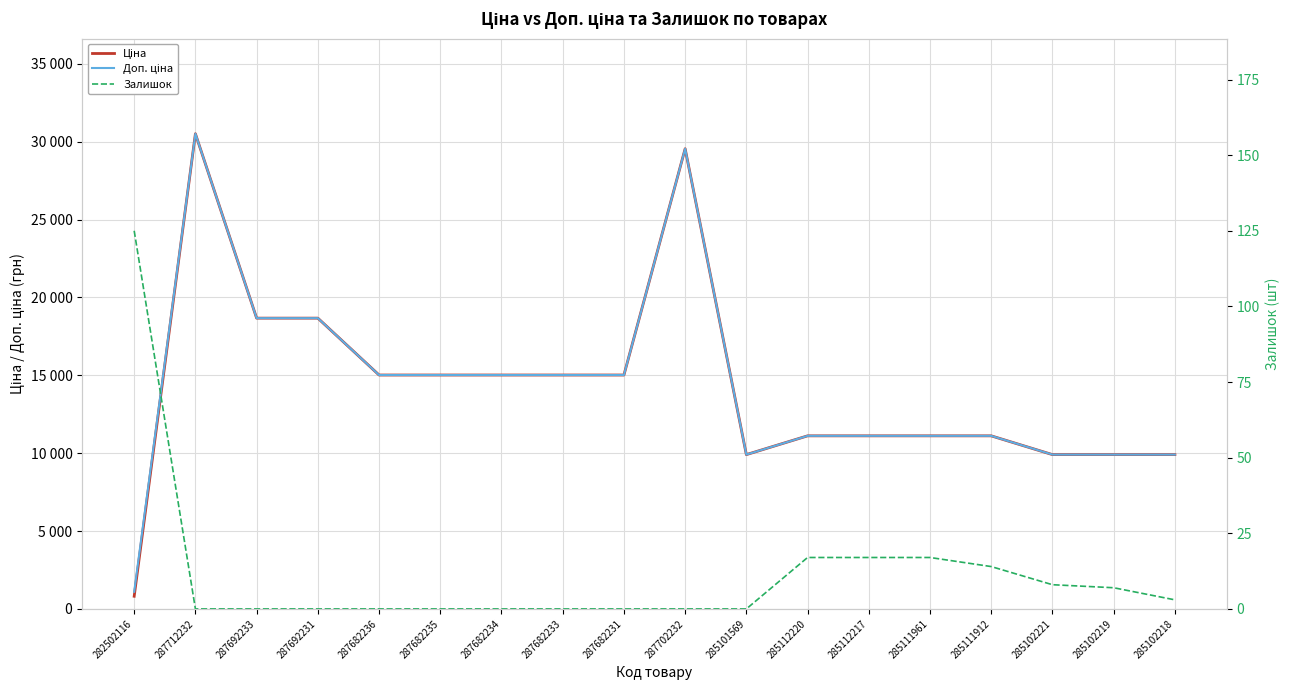

At how many categories does at least one series exceed 24019?

2